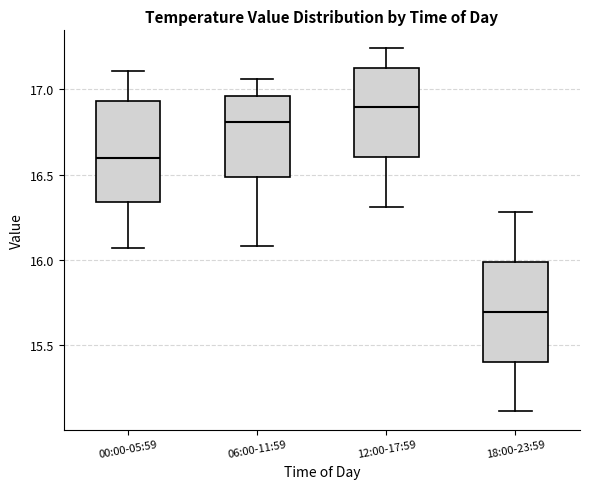

Reading left to right, transcribe this box plot: for each box, give where its median line is, the range the box spans, and where its two whiskers end, as read against the y-axis. The values are not printed on the chart, so give them approximately, as read against the axis.

00:00-05:59: median 16.60, box 16.35 to 16.95, whiskers 16.05 to 17.10
06:00-11:59: median 16.80, box 16.50 to 16.95, whiskers 16.10 to 17.05
12:00-17:59: median 16.90, box 16.60 to 17.15, whiskers 16.30 to 17.25
18:00-23:59: median 15.70, box 15.40 to 16.00, whiskers 15.10 to 16.30